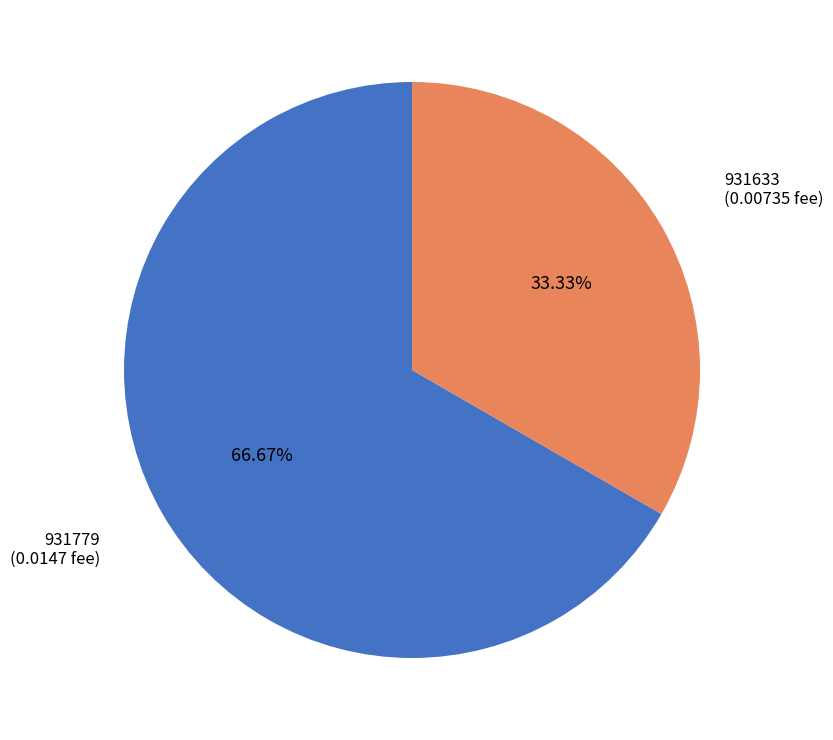

Rank the categories by value from lowest to highest.

931633, 931779